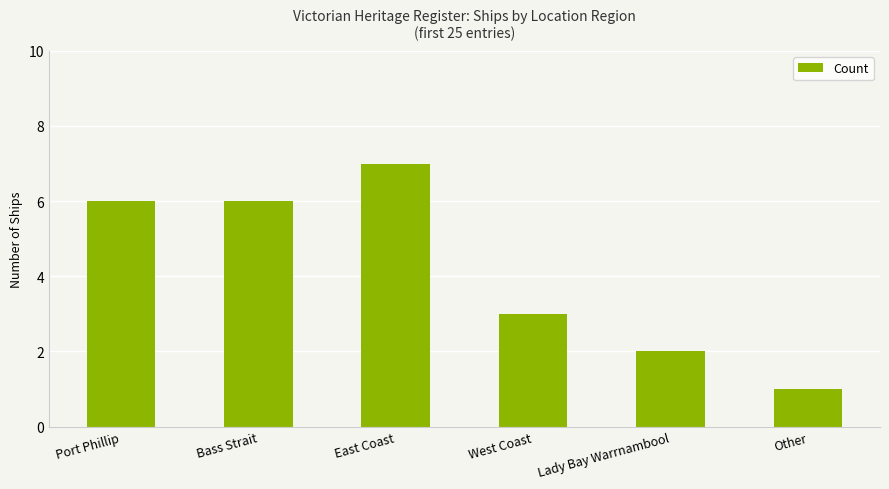

What is the approximate value at West Coast?

3